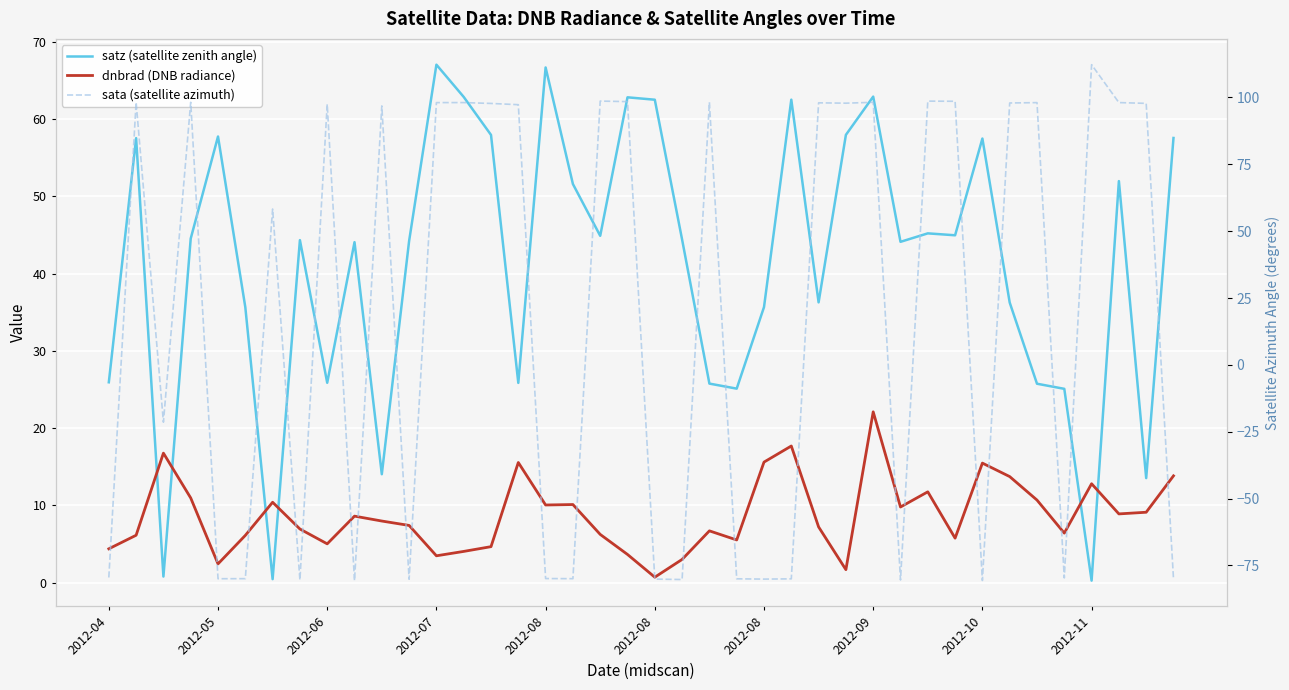

At which label is dnbrad (DNB radiance) closest to 11?

2012-07